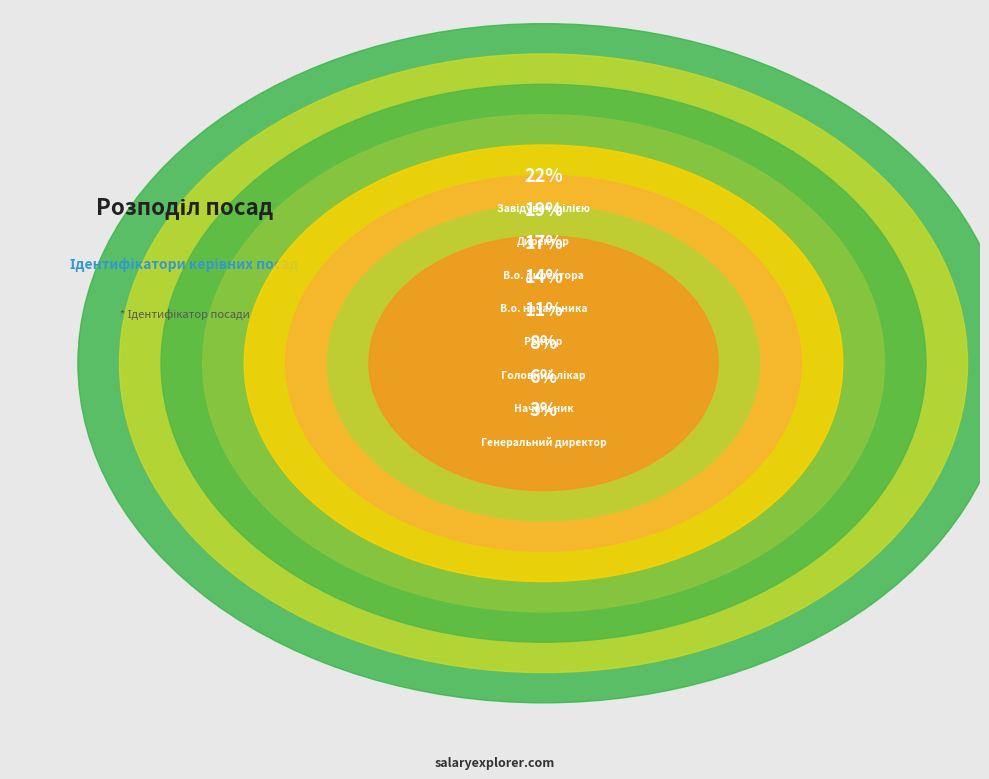

To the nearest percent, what is the difference between the largest and smallest slice percentages?

19%